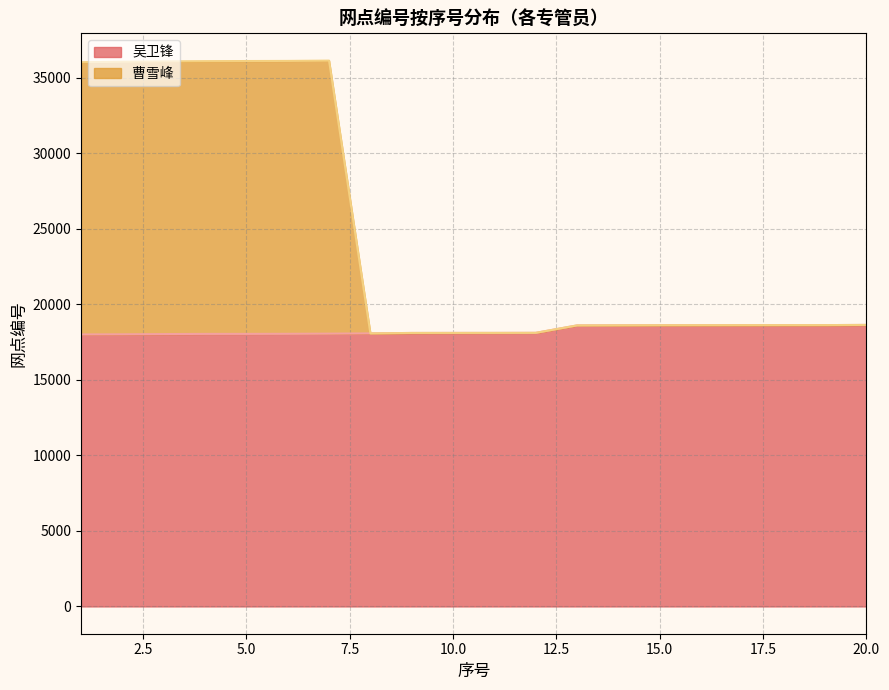

What is the value of the 吴卫锋 point at the 17th from the left?

18625